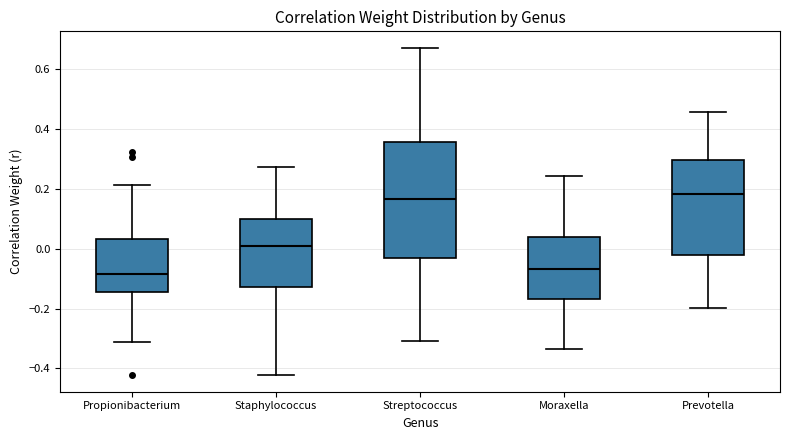

Reading left to right, transcribe this box plot: for each box, give where its median line is, the range the box spans, and where its two whiskers end, as read against the y-axis. The values are not printed on the chart, so give them approximately, as read against the axis.

Propionibacterium: median -0.08, box -0.14 to 0.04, whiskers -0.32 to 0.22
Staphylococcus: median 0.02, box -0.12 to 0.10, whiskers -0.42 to 0.28
Streptococcus: median 0.16, box -0.04 to 0.36, whiskers -0.30 to 0.68
Moraxella: median -0.06, box -0.16 to 0.04, whiskers -0.34 to 0.24
Prevotella: median 0.18, box -0.02 to 0.30, whiskers -0.20 to 0.46